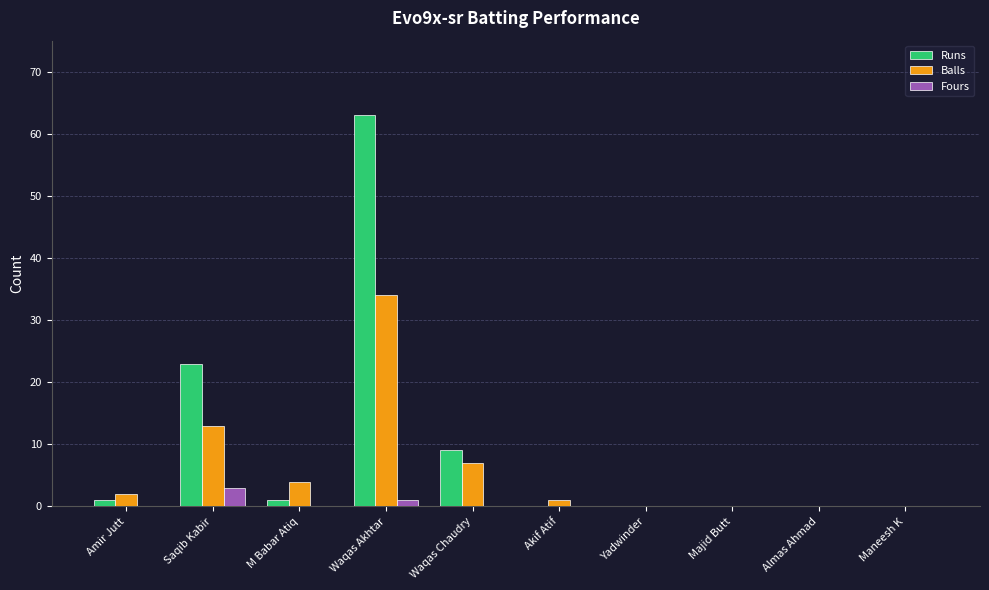

Are the bars grouped side by side (vs. stacked)?

Yes